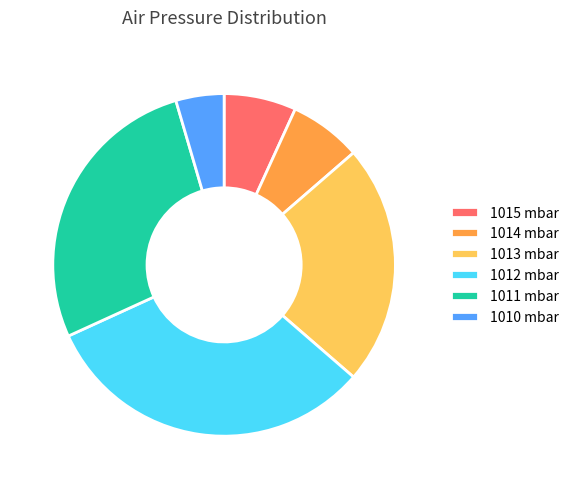

What is the largest slice in the pie chart?

1012 mbar